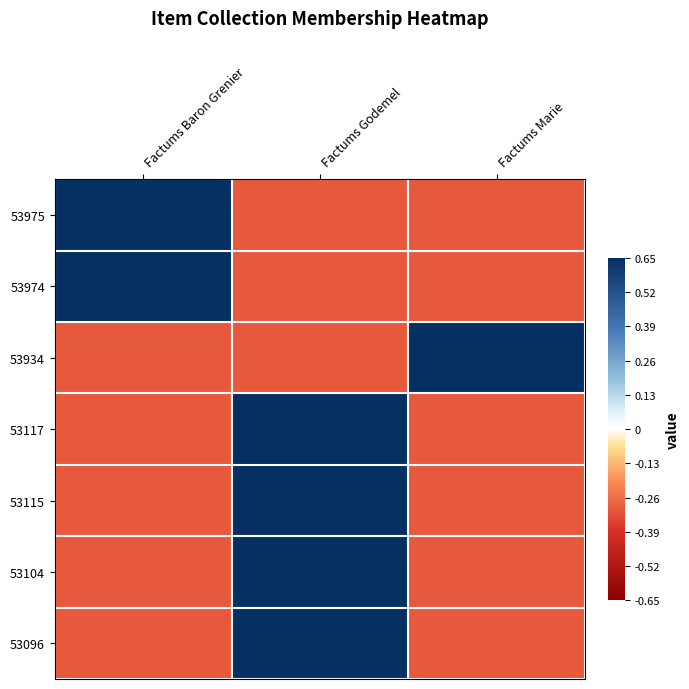

Reading right to left, extract all data points from this chart.

53975: Factums Marie=-0.3	Factums Godemel=-0.3	Factums Baron Grenier=0.7
53974: Factums Marie=-0.3	Factums Godemel=-0.3	Factums Baron Grenier=0.7
53934: Factums Marie=0.7	Factums Godemel=-0.3	Factums Baron Grenier=-0.3
53117: Factums Marie=-0.3	Factums Godemel=0.7	Factums Baron Grenier=-0.3
53115: Factums Marie=-0.3	Factums Godemel=0.7	Factums Baron Grenier=-0.3
53104: Factums Marie=-0.3	Factums Godemel=0.7	Factums Baron Grenier=-0.3
53096: Factums Marie=-0.3	Factums Godemel=0.7	Factums Baron Grenier=-0.3